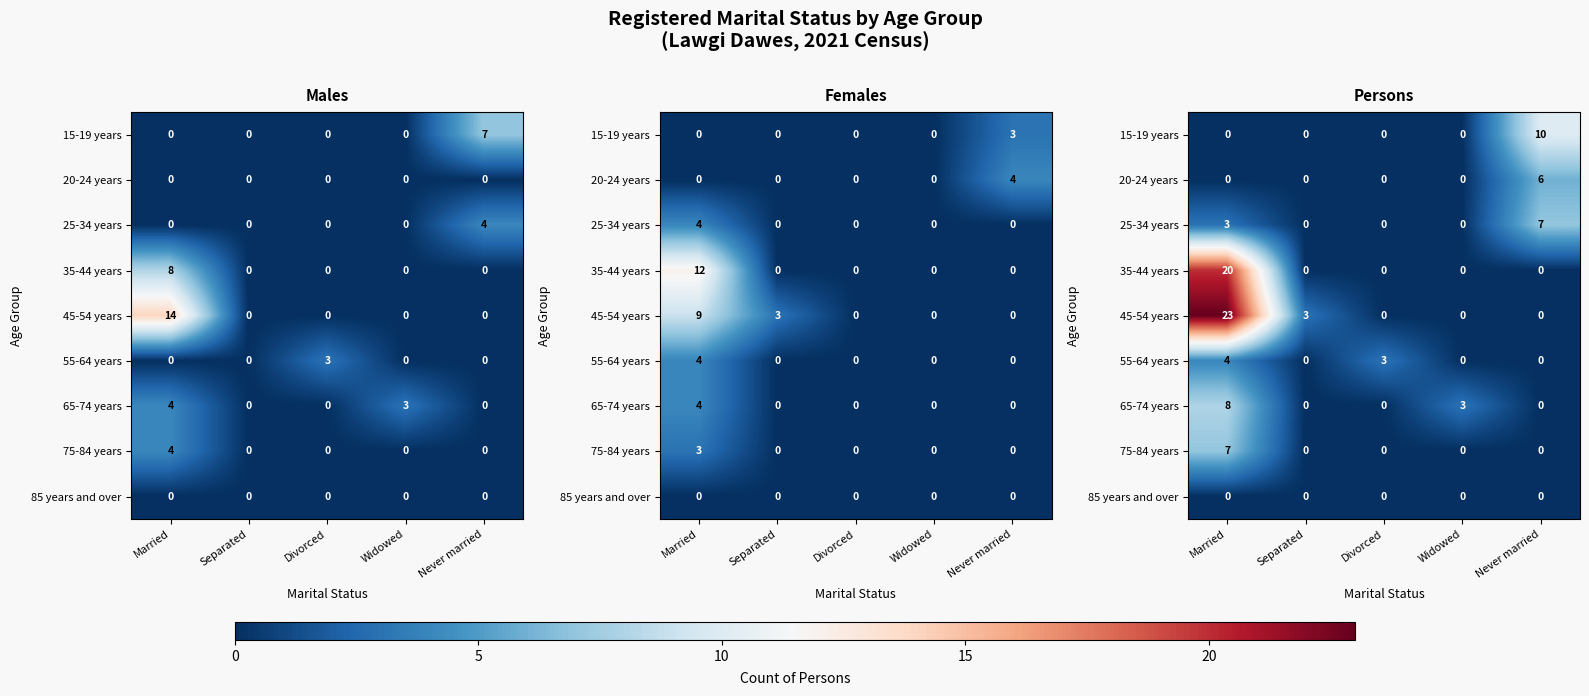

What is the sum of all 20-24 years values?

6